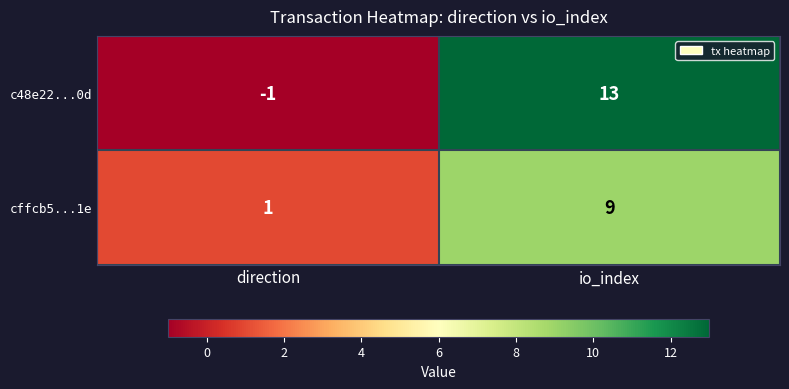

Is it true that c48e22...0d equals -1 at direction?

True